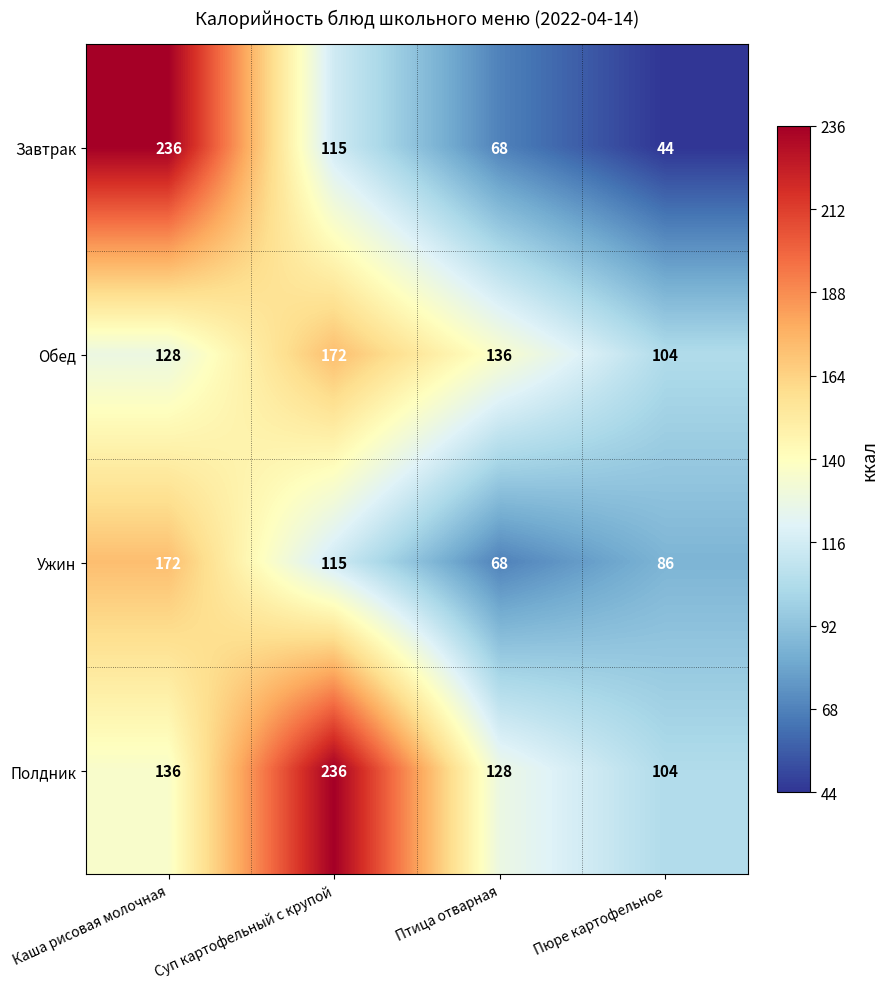

The Полдник series shows 316 at Суп картофельный с крупой. True or false?

False